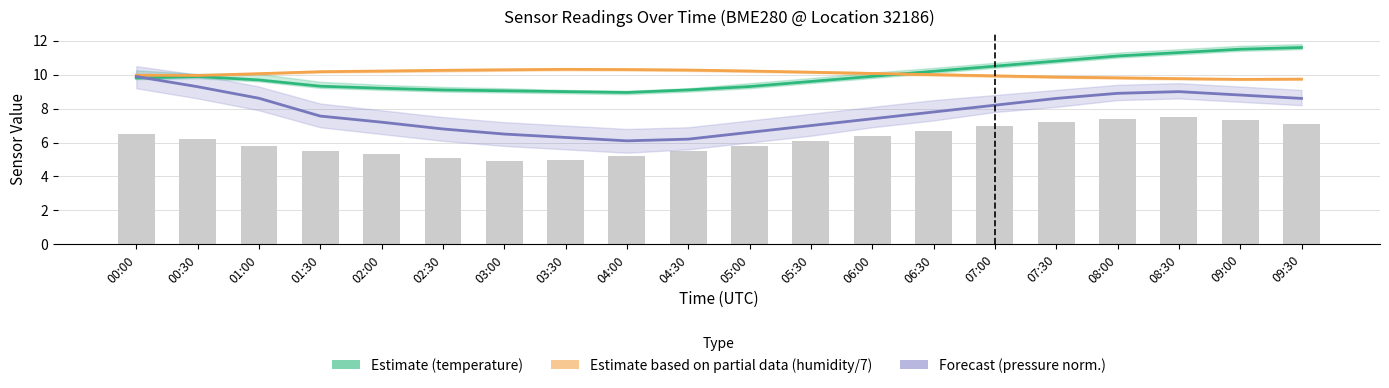

Are the bars grouped side by side (vs. stacked)?

Yes